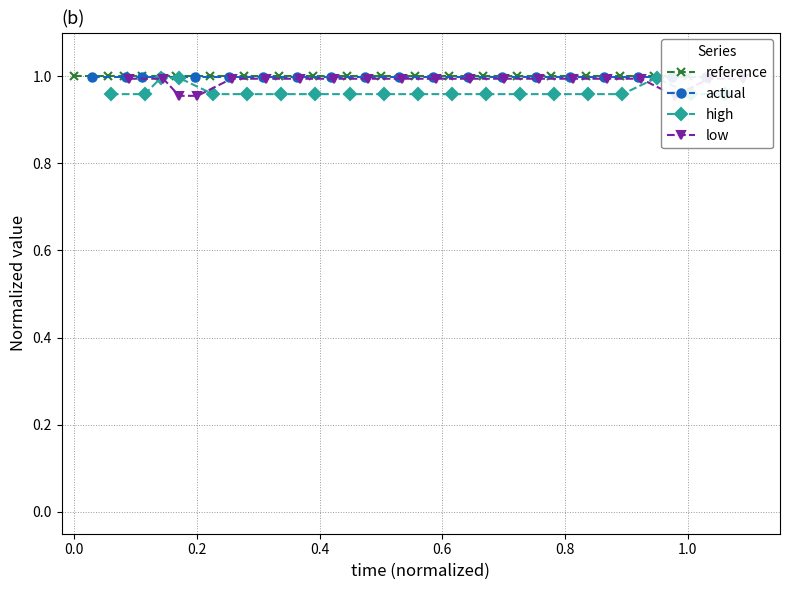

The value of low at 12 is 1.7. True or false?

False